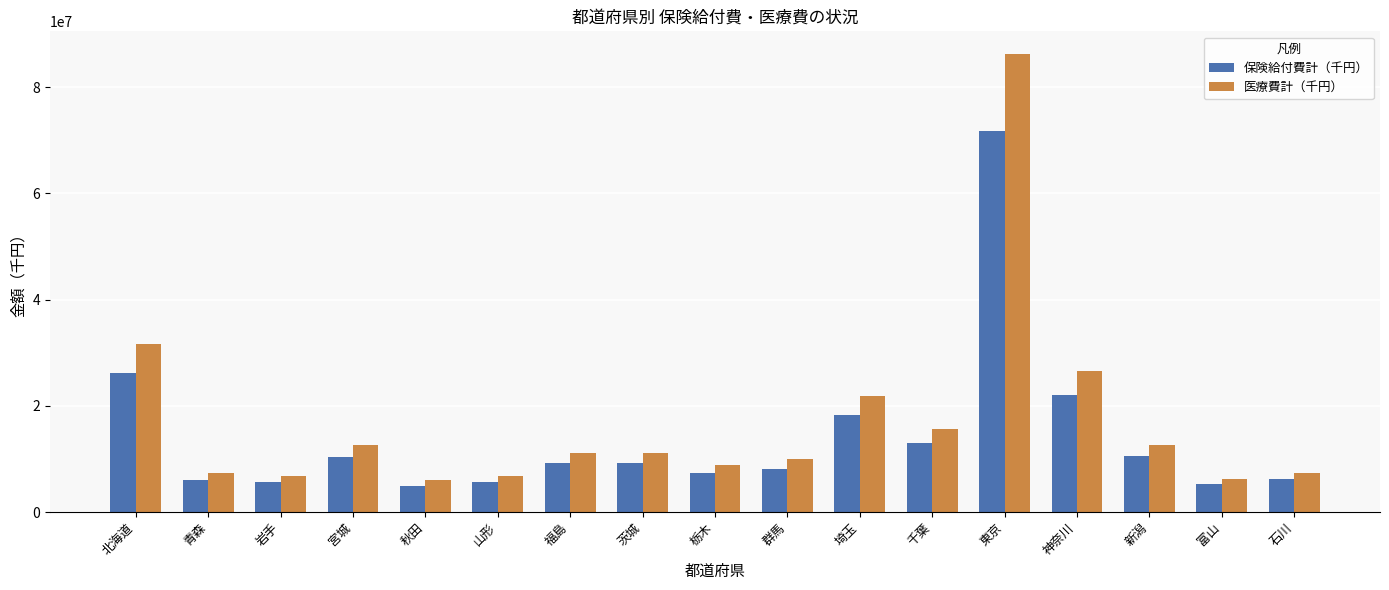

How many distinct data groups are displayed?

2